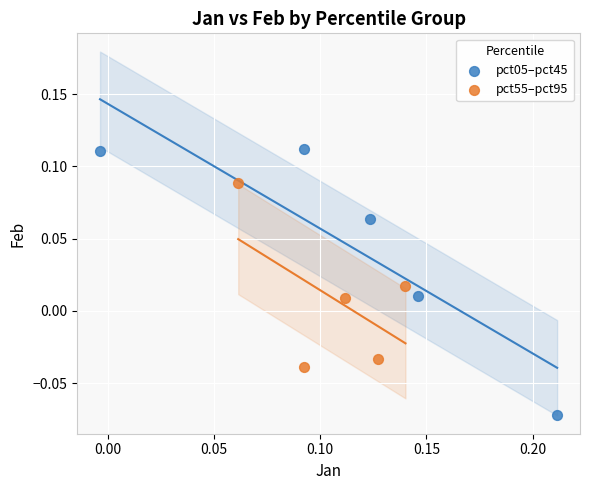

Which series contains the highest Y value?

pct05–pct45